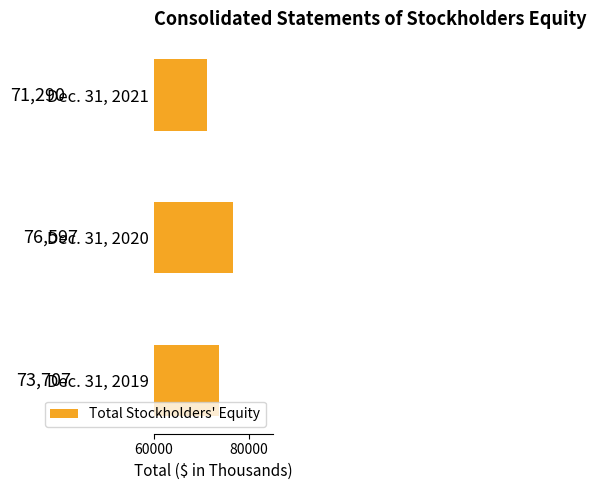

Reading bottom to top, transcribe all the data shown in this chart.

73707	76597	71290